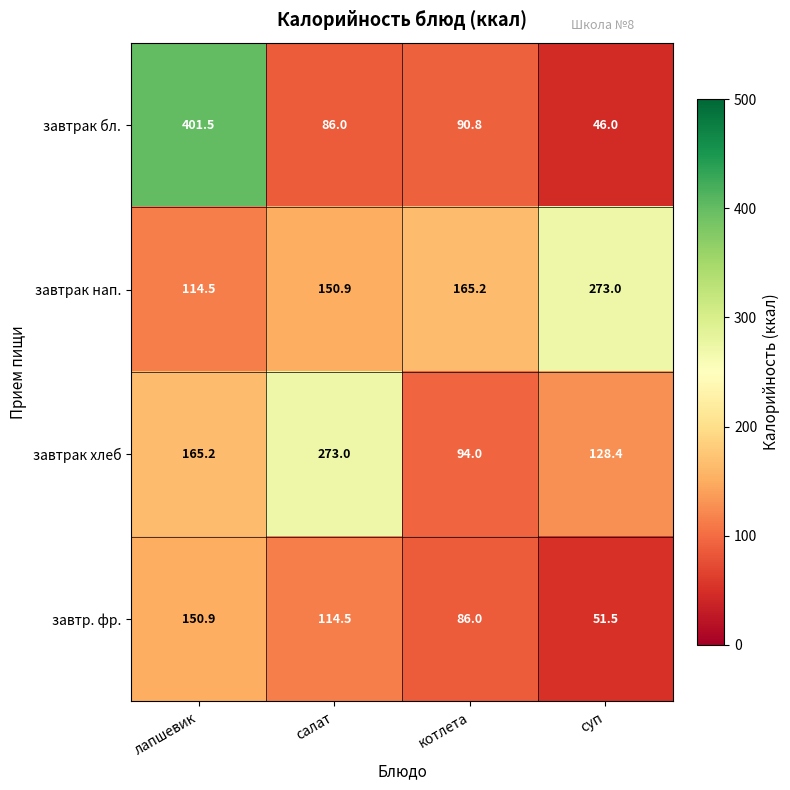

At суп, list the series in order from smallest to largest.

завтрак бл., завтр. фр., завтрак хлеб, завтрак нап.